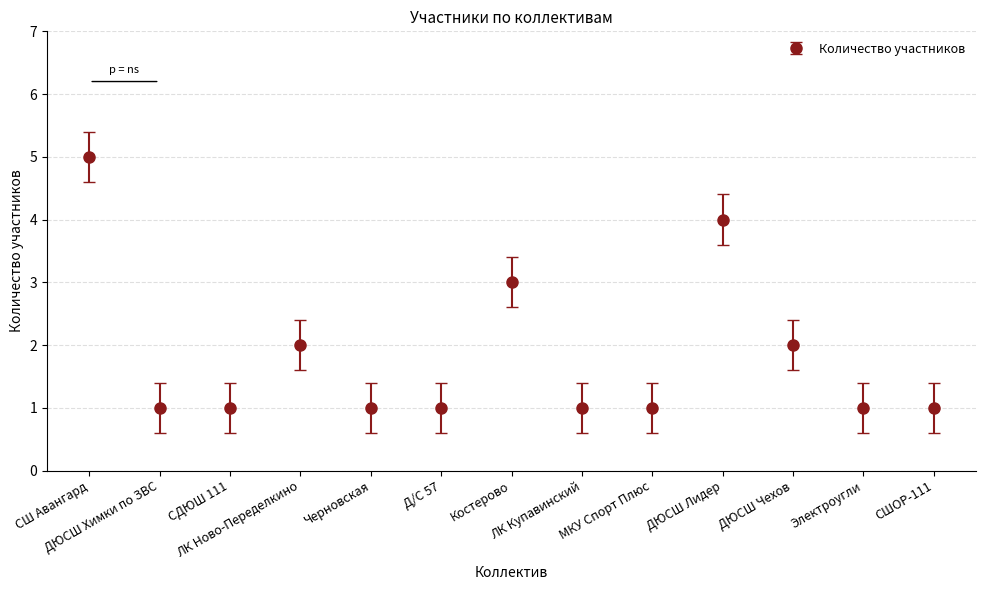

What is the difference between the maximum and minimum values?

4